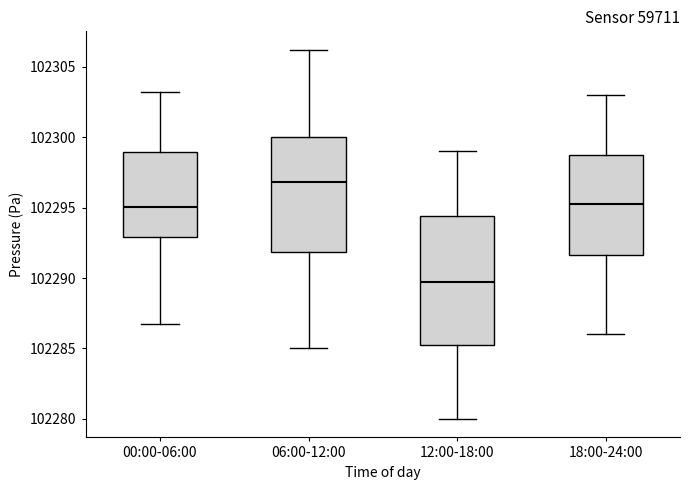

Which box has the highest median line?

06:00-12:00